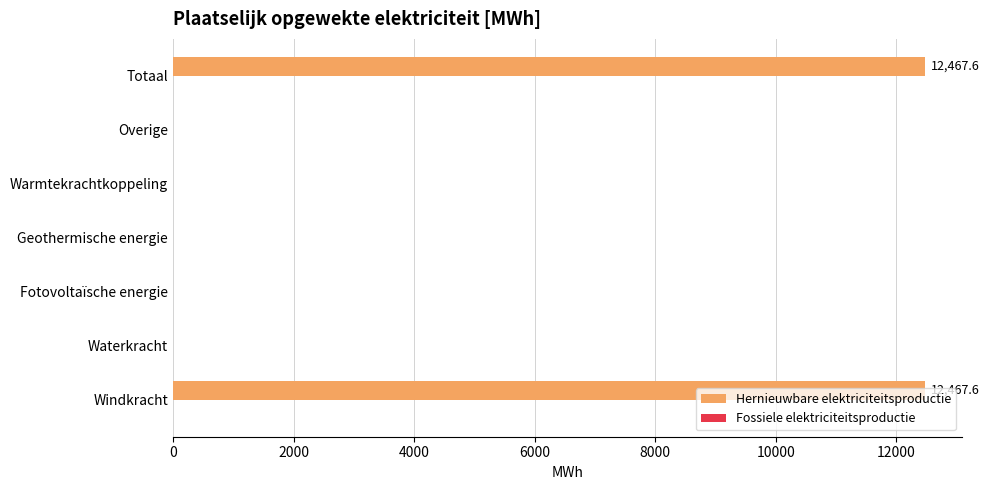

Read the value at Windkracht.

12467.6